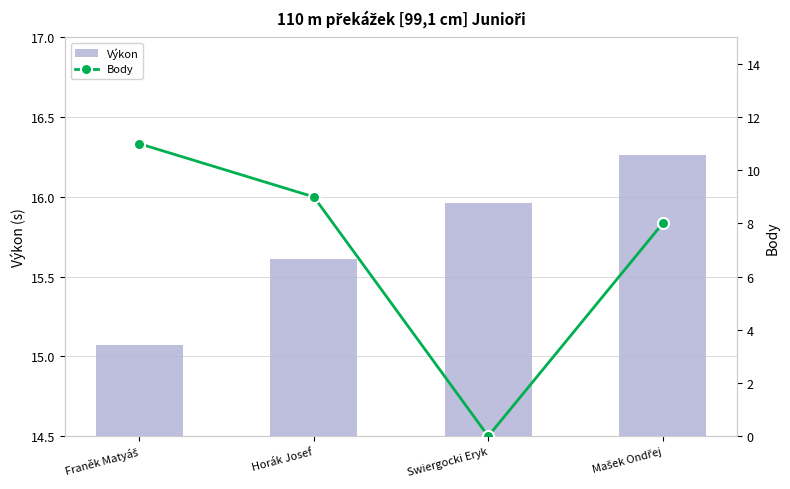

The value of Body at Swiergocki Eryk is 0.0. True or false?

True